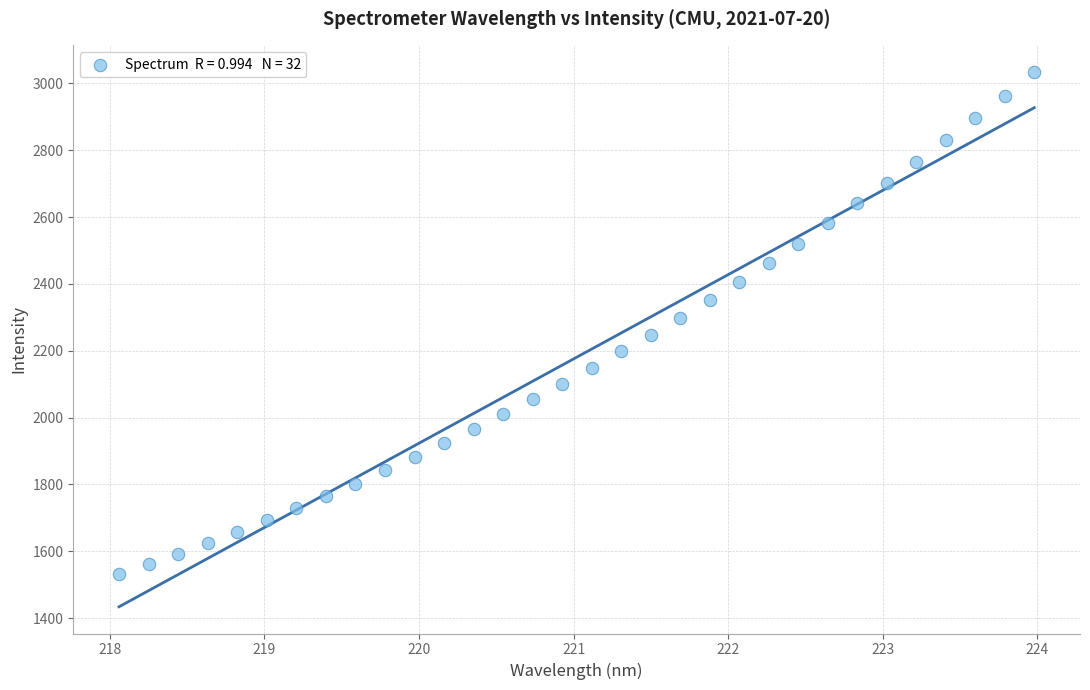

What is the range of X values (max minus min)?

5.9